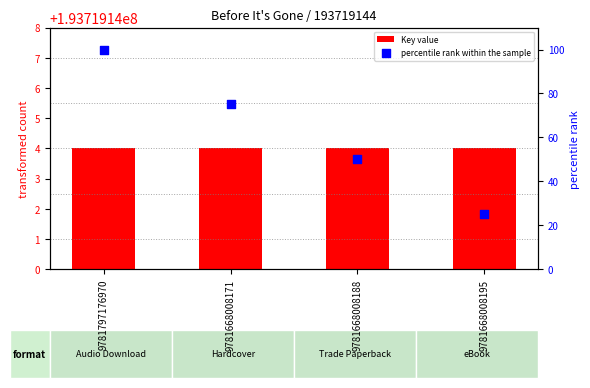

At which category is the sum across all series the highest?

9781797176970